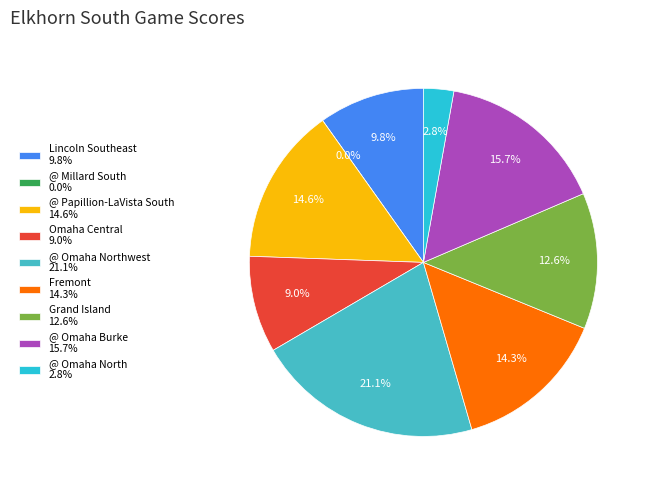

What is the smallest slice in the pie chart?

@ Millard South